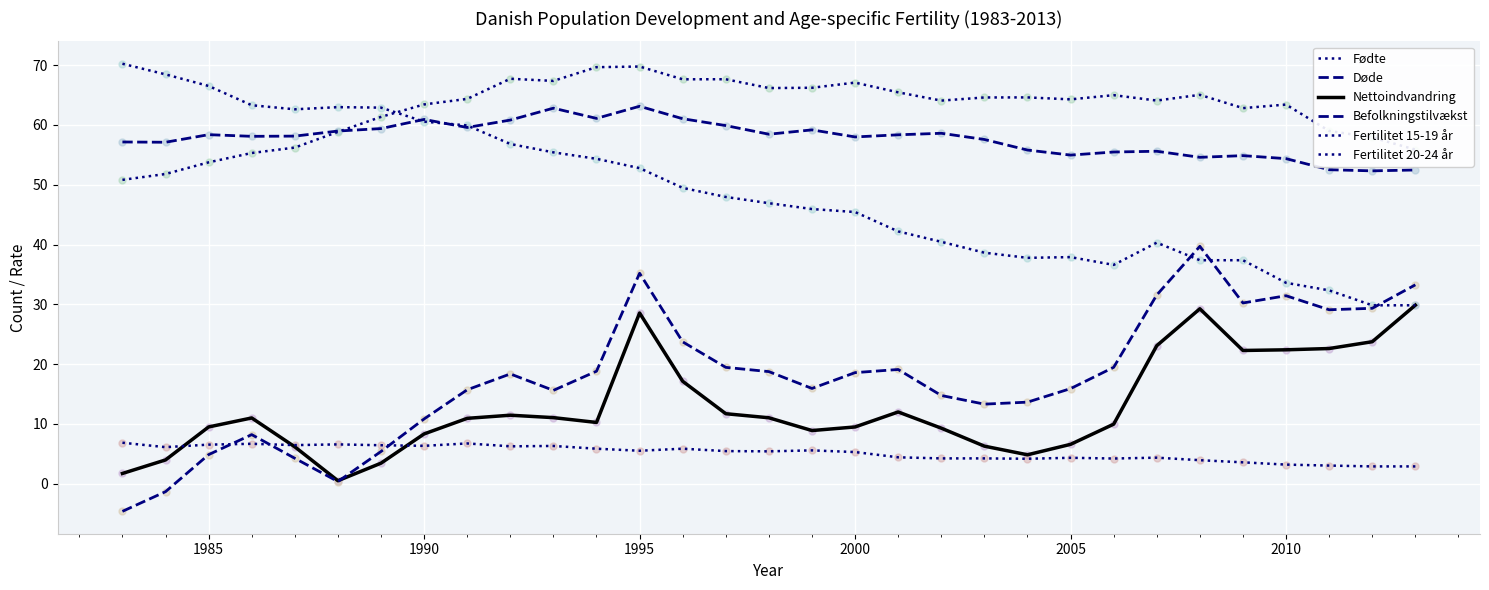

Is this an area chart (filled region under the line)?

No